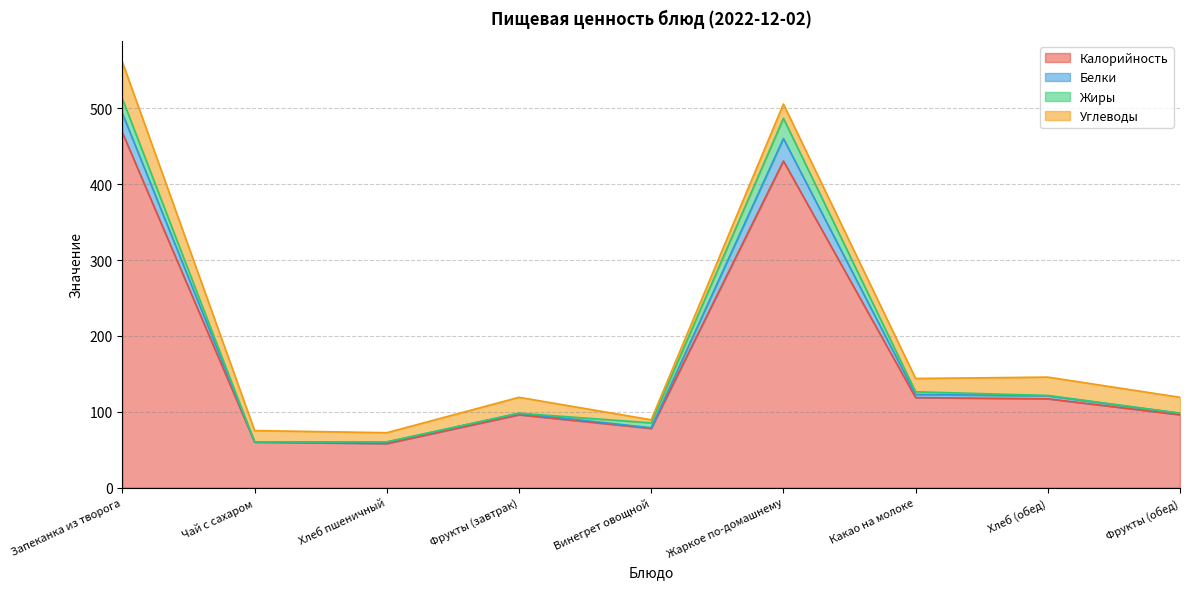

Which label corresponds to the smallest value in the chart?

Хлеб пшеничный